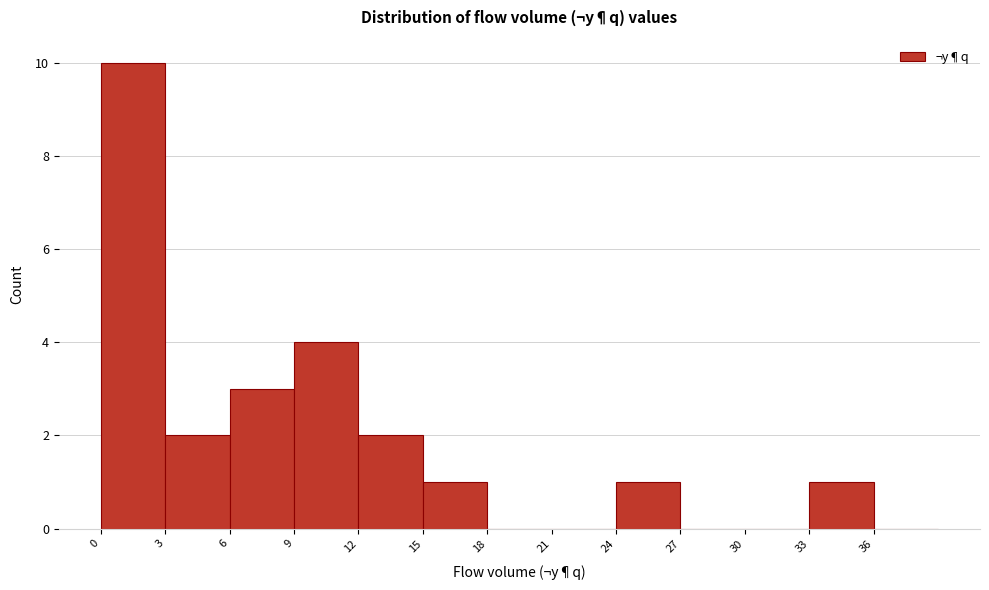

Reading left to right, transcribe this chart: for each bar, give the range it covers on the x-axis and its height. The values are not printed on the chart, so give them approximately, as read against the axis.

0 to 3: 10
3 to 6: 2
6 to 9: 3
9 to 12: 4
12 to 15: 2
15 to 18: 1
18 to 21: 0
21 to 24: 0
24 to 27: 1
27 to 30: 0
30 to 33: 0
33 to 36: 1
36 to 39: 0